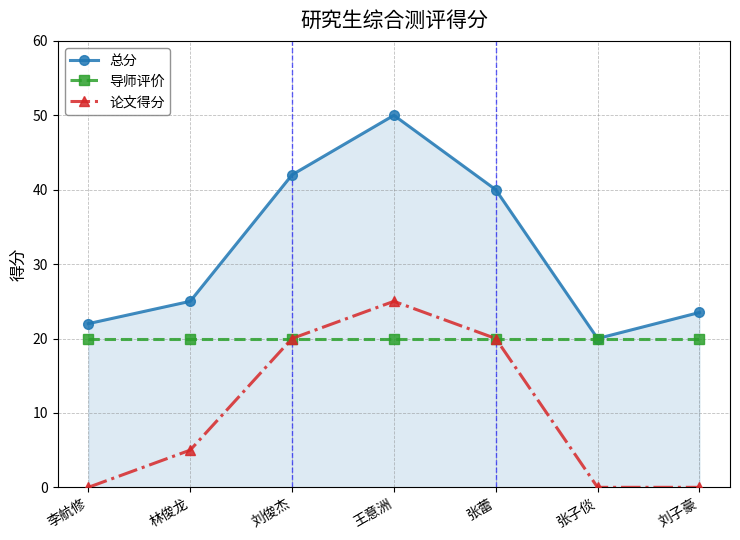

Reading left to right, transcribe all the data shown in this chart.

总分: 李航修=22.0	林俊龙=25.0	刘俊杰=42.0	王意洲=50.0	张蕾=40.0	张子倓=20.0	刘子豪=23.5
导师评价: 李航修=20.0	林俊龙=20.0	刘俊杰=20.0	王意洲=20.0	张蕾=20.0	张子倓=20.0	刘子豪=20.0
论文得分: 李航修=0.0	林俊龙=5.0	刘俊杰=20.0	王意洲=25.0	张蕾=20.0	张子倓=0.0	刘子豪=0.0